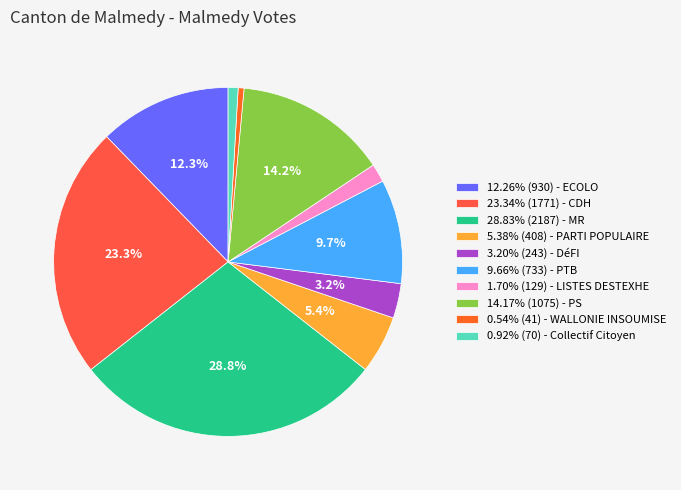

Is there a majority slice in this chart?

No